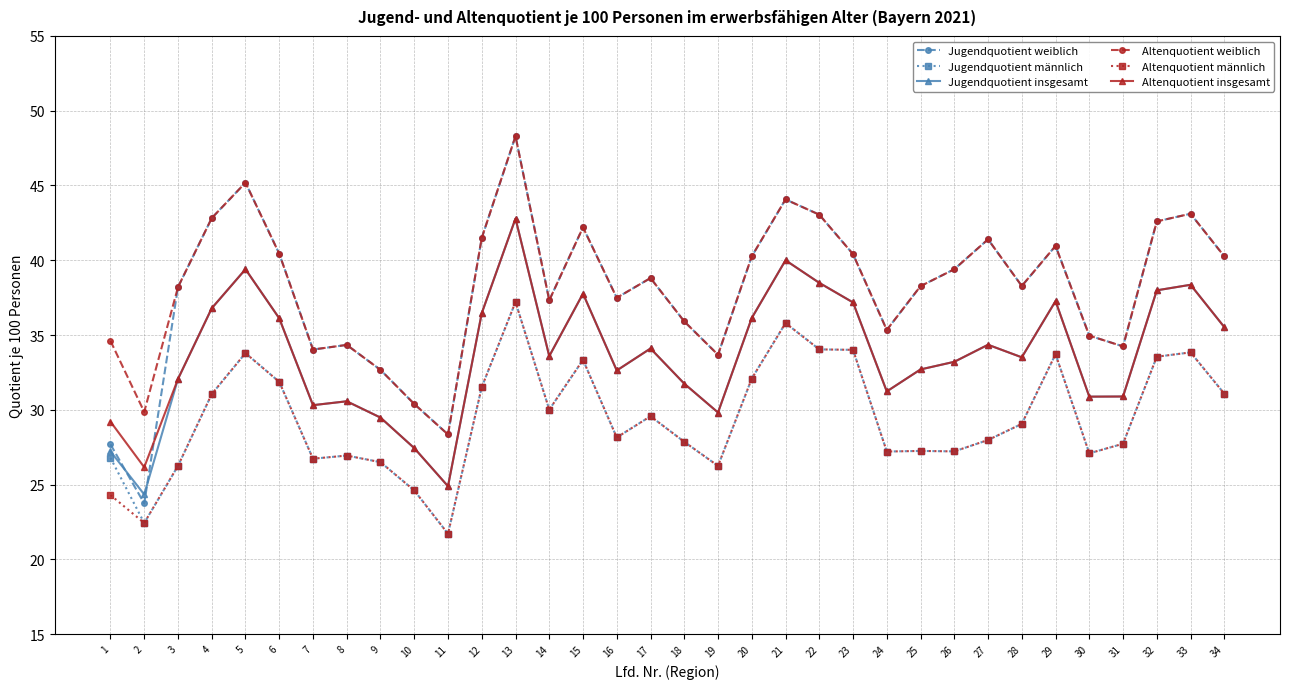

At which category does Jugendquotient männlich reach its first local peak?

5